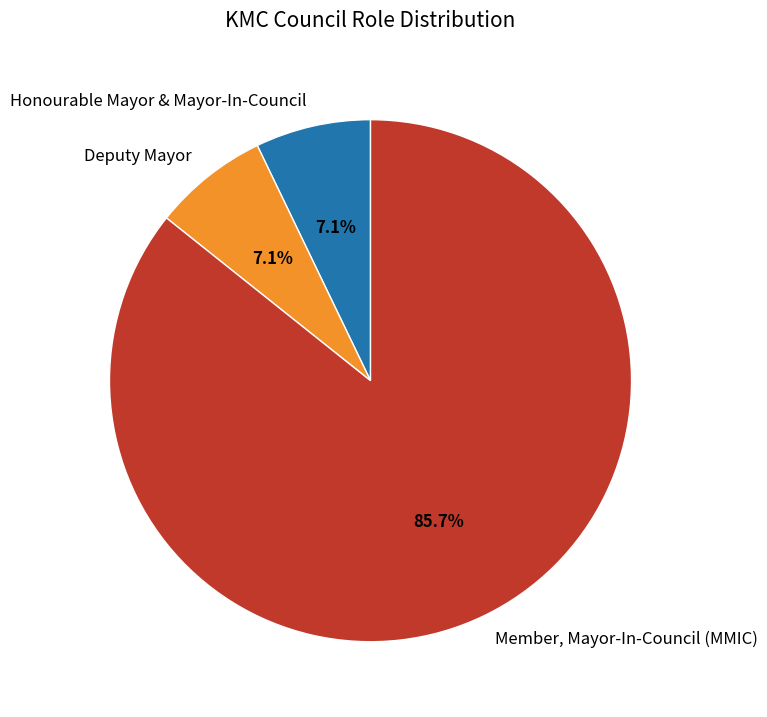

To the nearest percent, what is the combined percentage of Member, Mayor-In-Council (MMIC) and Honourable Mayor & Mayor-In-Council?

93%